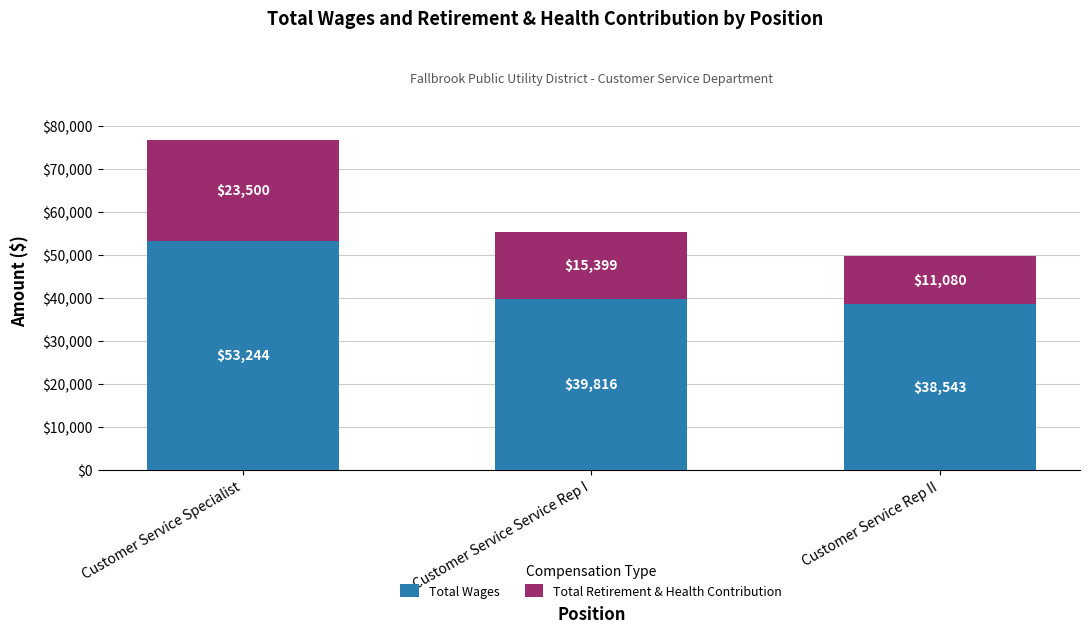

Read the Total Wages value at Customer Service Service Rep I.

39816